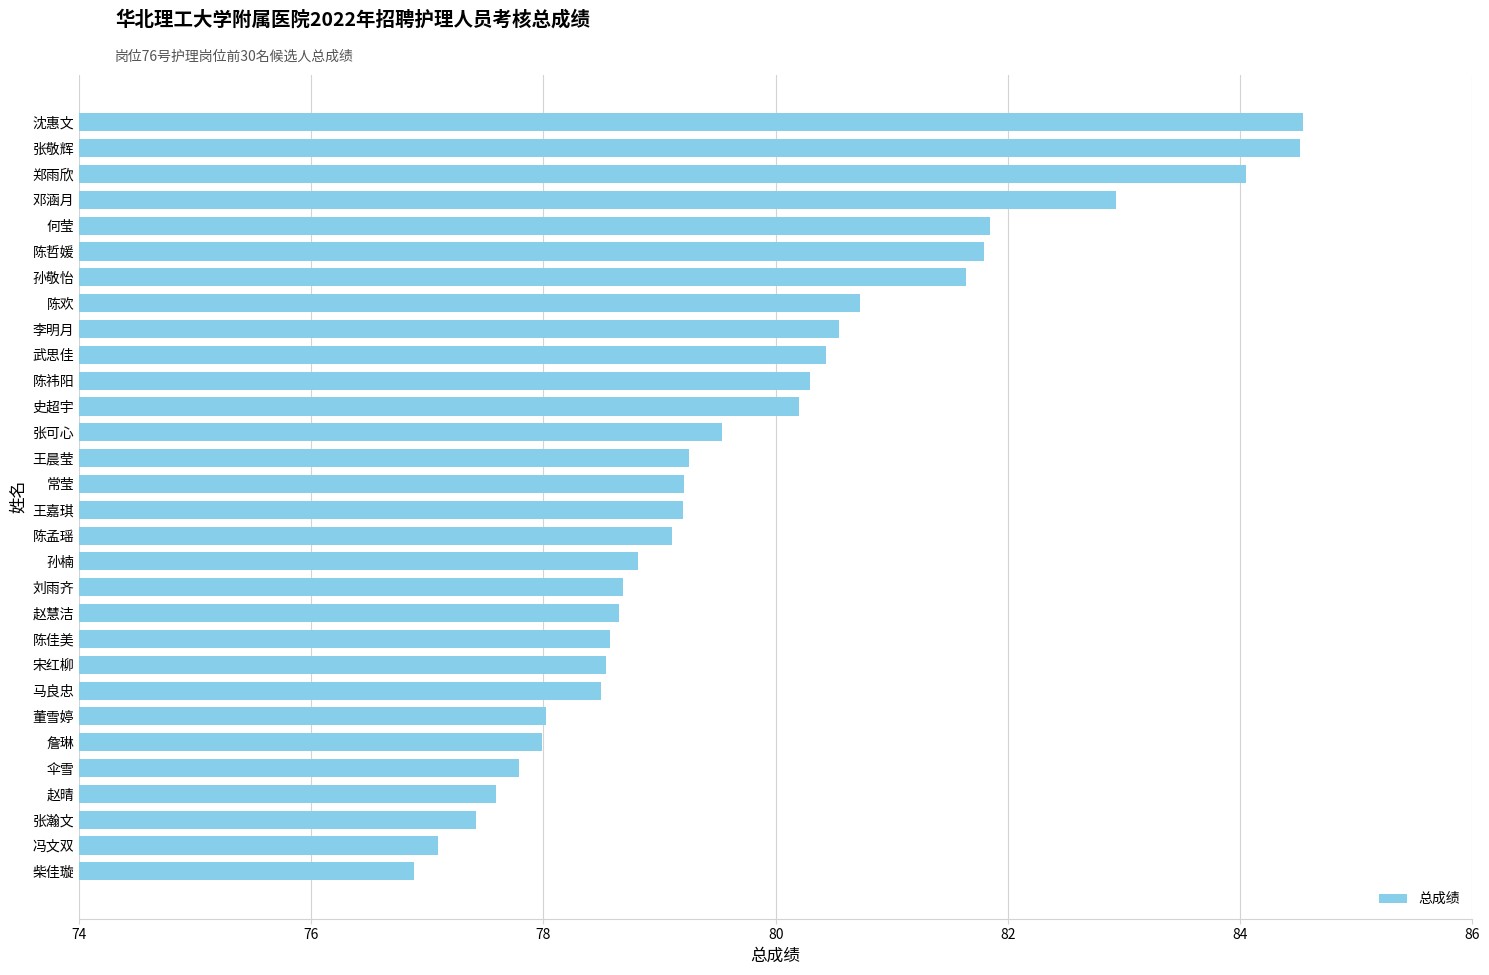

What is the smallest value displayed?

76.9